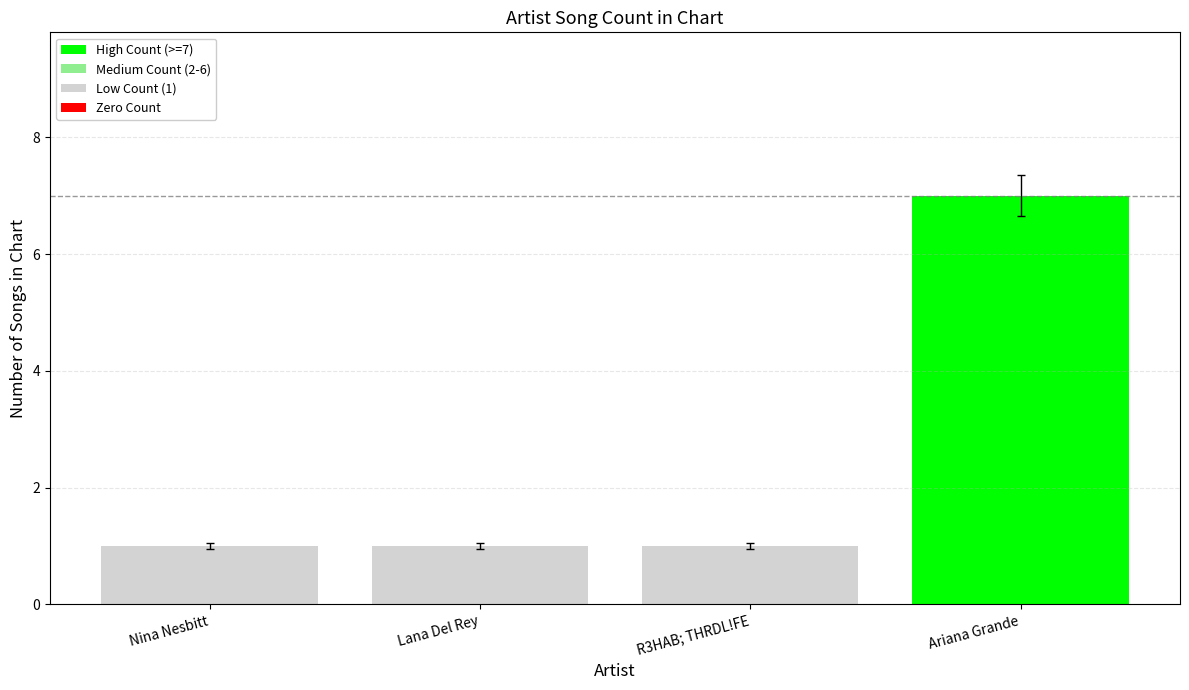

Read the value at R3HAB; THRDL!FE.

1